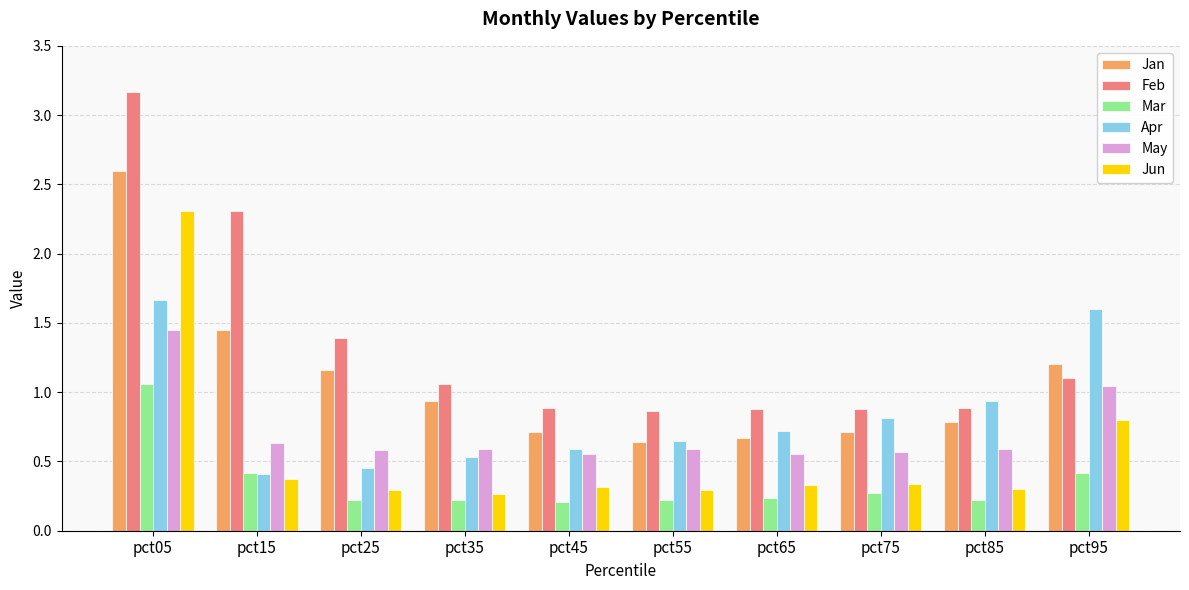

How many distinct data groups are displayed?

6